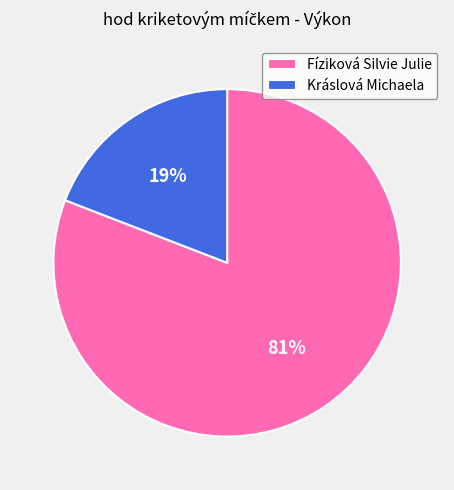

To the nearest percent, what percentage of the pie is Kráslová Michaela?

19%